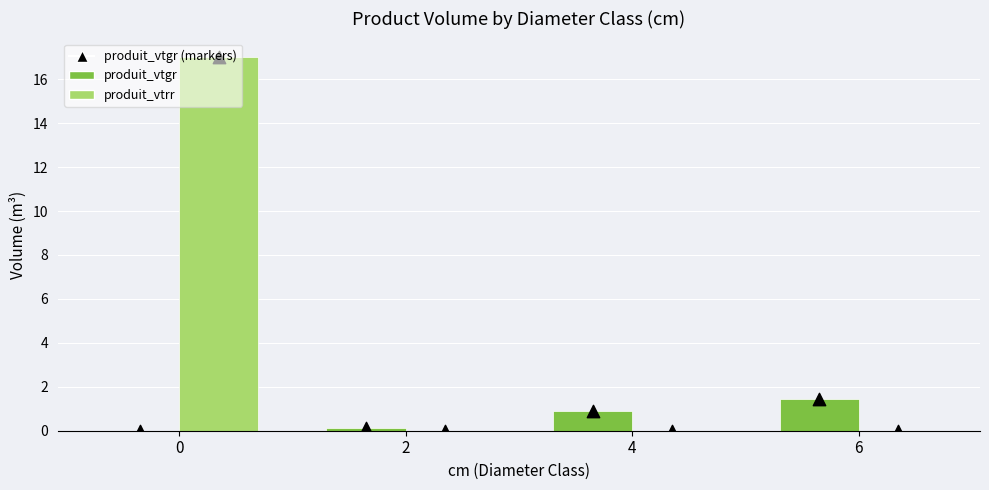

Which series has the largest total across all categories?

produit_vtrr